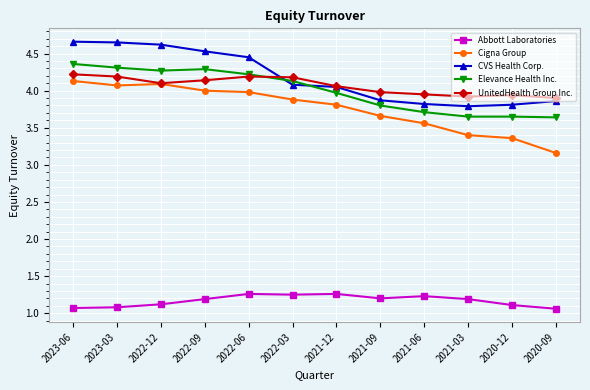

What are all the series names shown in the legend?

Abbott Laboratories, Cigna Group, CVS Health Corp., Elevance Health Inc., UnitedHealth Group Inc.